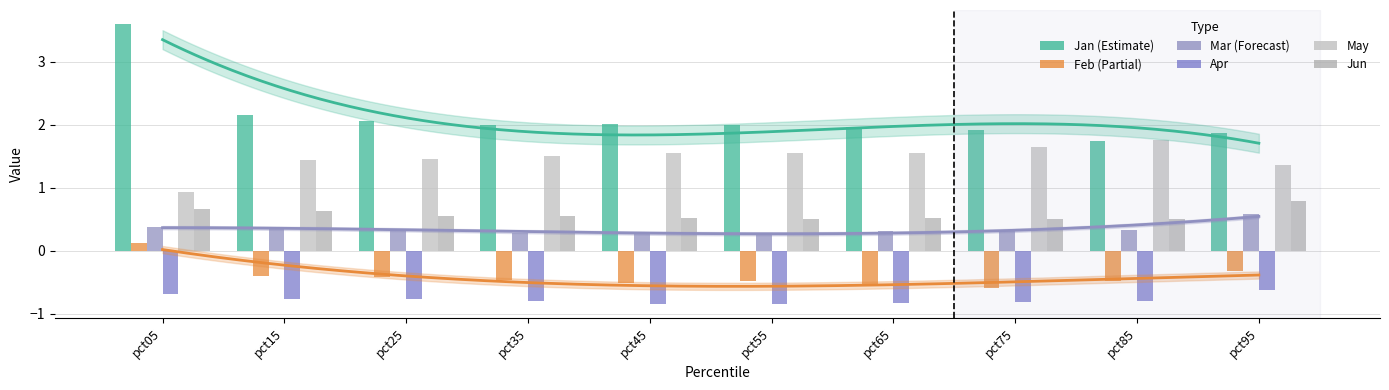

Read the Apr value at pct95.

-0.6